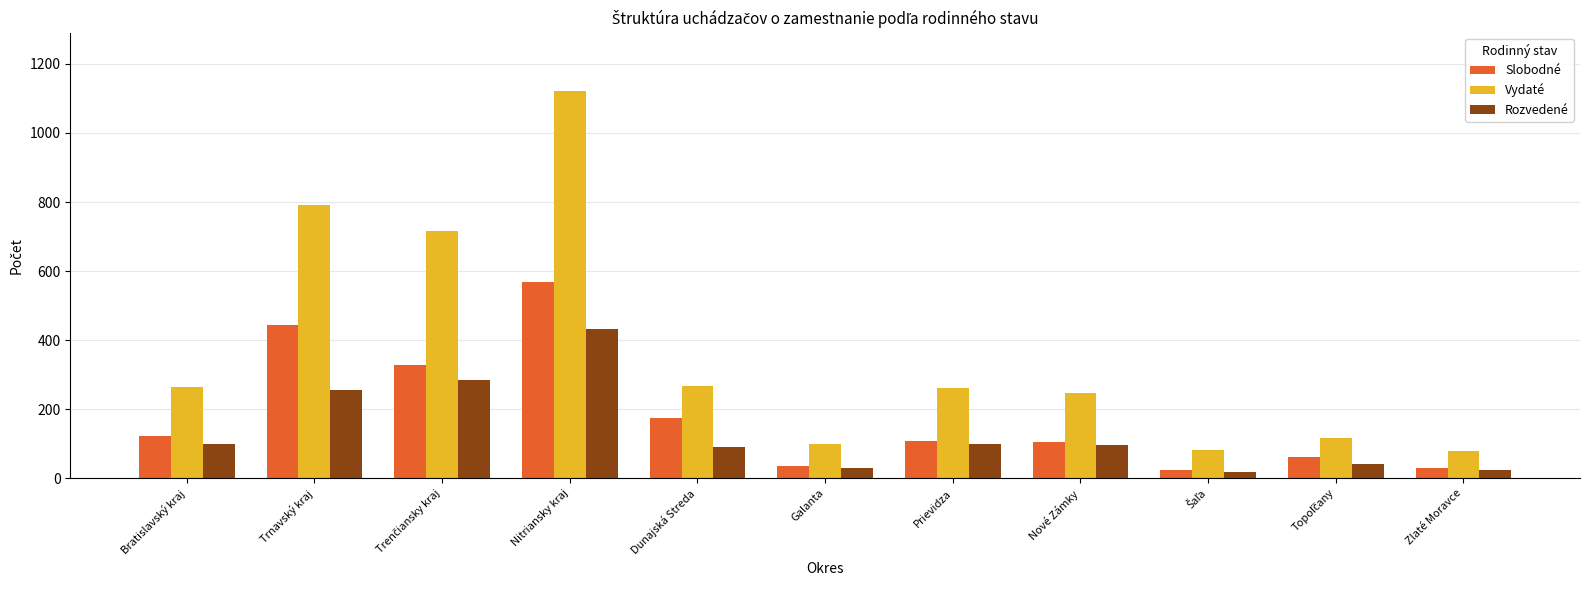

What is the sum of the Slobodné values at Bratislavský kraj and Galanta?

160